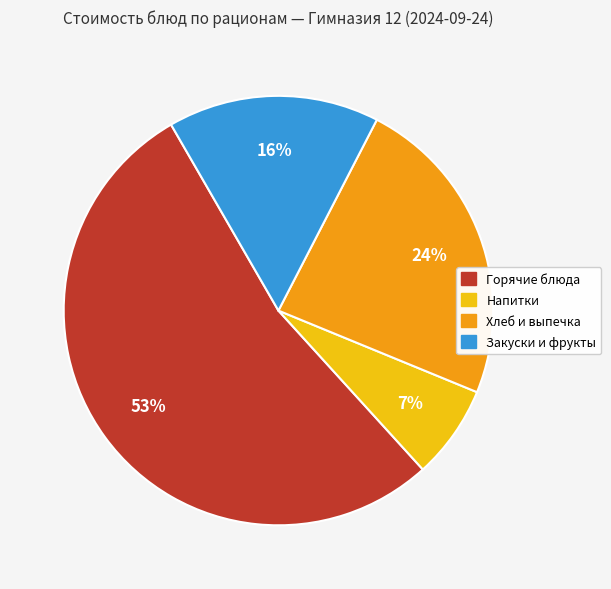

How many slices are in this pie chart?

4